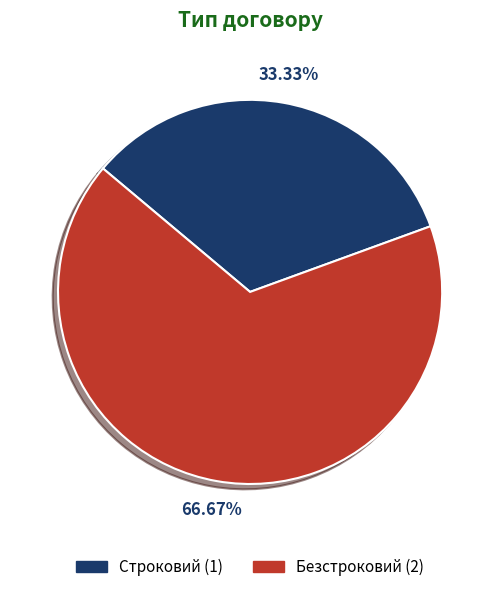

Do Безстроковий and Строковий together represent more than half of the pie?

Yes